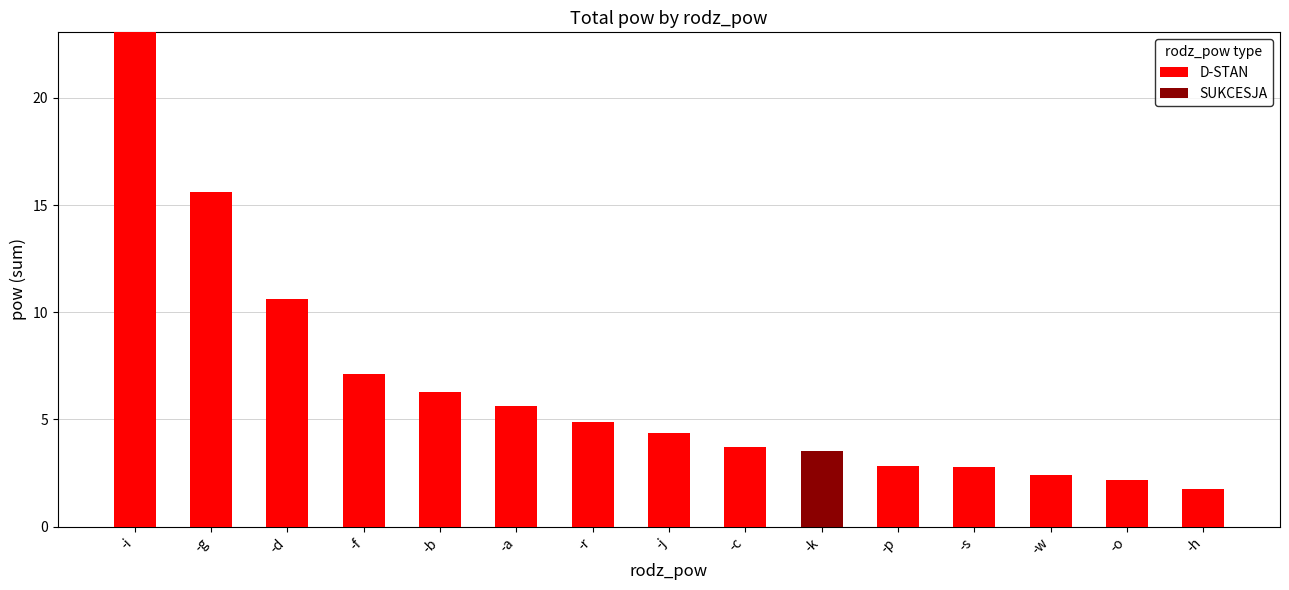

Reading left to right, transcribe the values for D-STAN.

-i=23.1	-g=15.6	-d=10.6	-f=7.1	-b=6.3	-a=5.6	-r=4.9	-j=4.4	-c=3.7	-k=0.0	-p=2.8	-s=2.8	-w=2.4	-o=2.2	-h=1.8